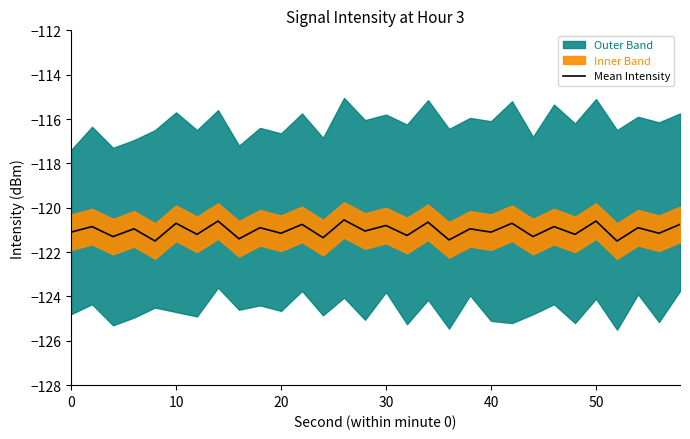

Reading right to left, what are all the values shown in this chart?

-120.8	-121.2	-120.9	-121.5	-120.6	-121.2	-120.8	-121.3	-120.7	-121.1	-121.0	-121.5	-120.7	-121.2	-120.8	-121.0	-120.5	-121.3	-120.8	-121.2	-120.9	-121.4	-120.6	-121.2	-120.7	-121.5	-121.0	-121.3	-120.8	-121.1